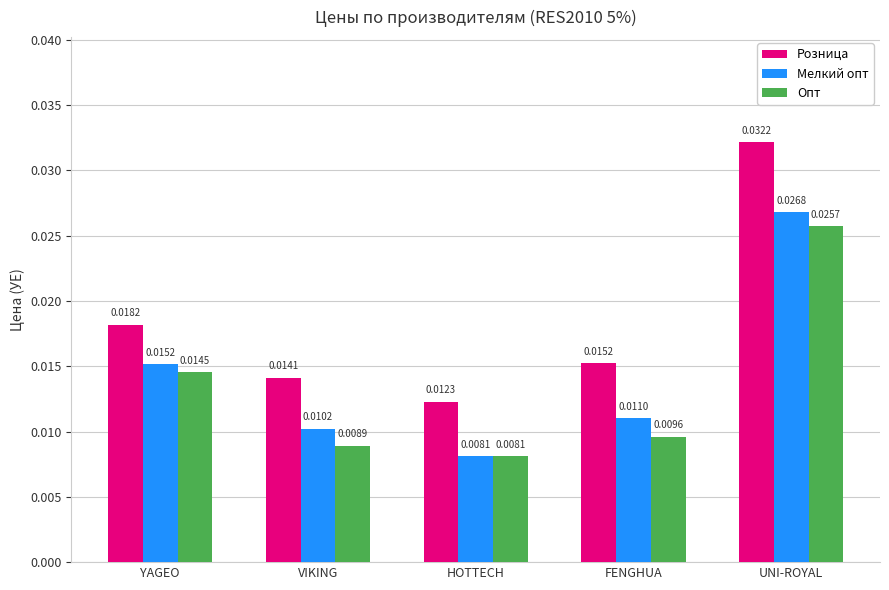

At how many categories does at least one series exceed 0?

5